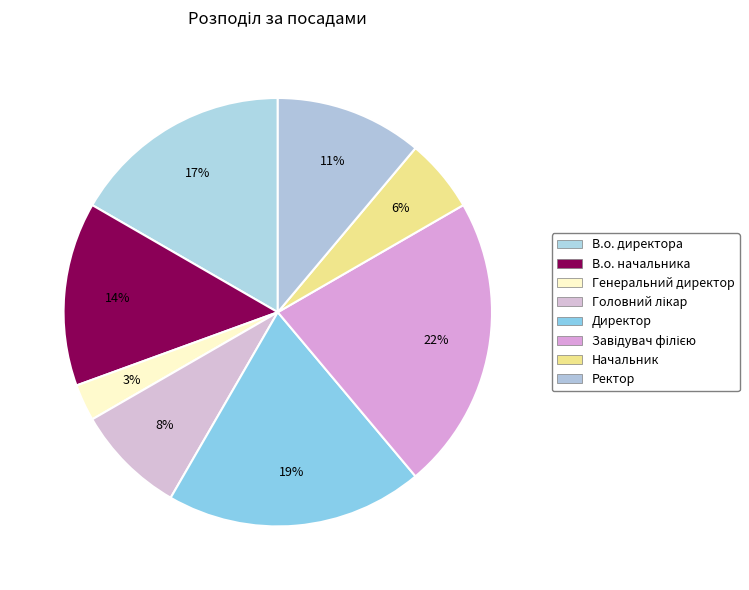

What is the ratio of the value at Завідувач філією to the value at Начальник?

4.0